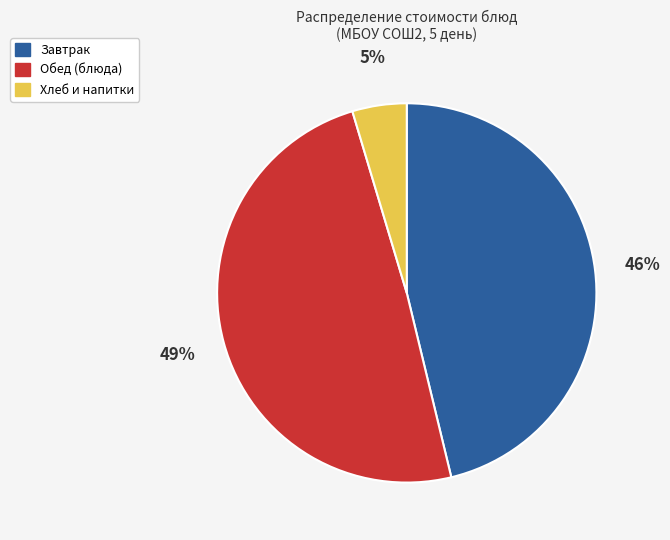

Is there any slice that represents more than half of the pie?

No